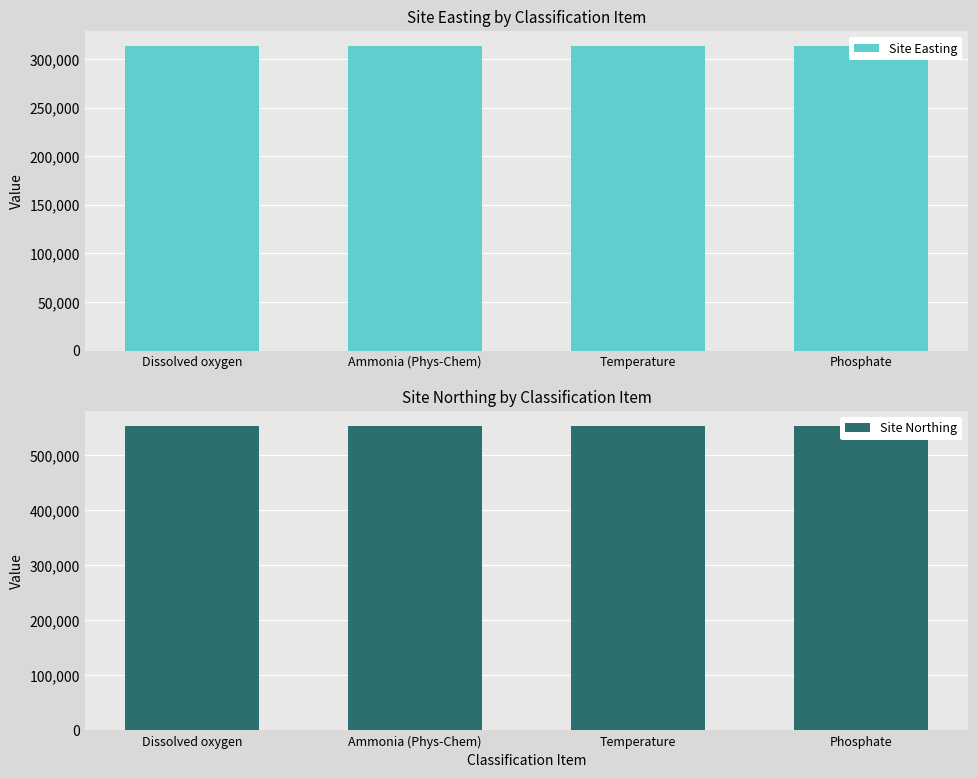

Which series has the largest range (max minus min)?

Site Easting